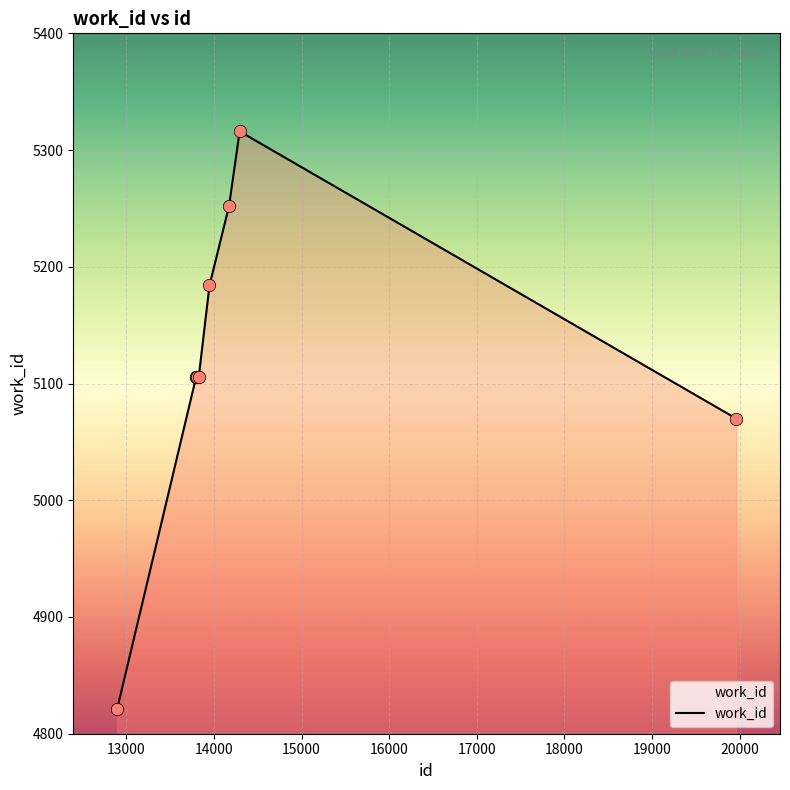

What is the smallest value displayed?

4821